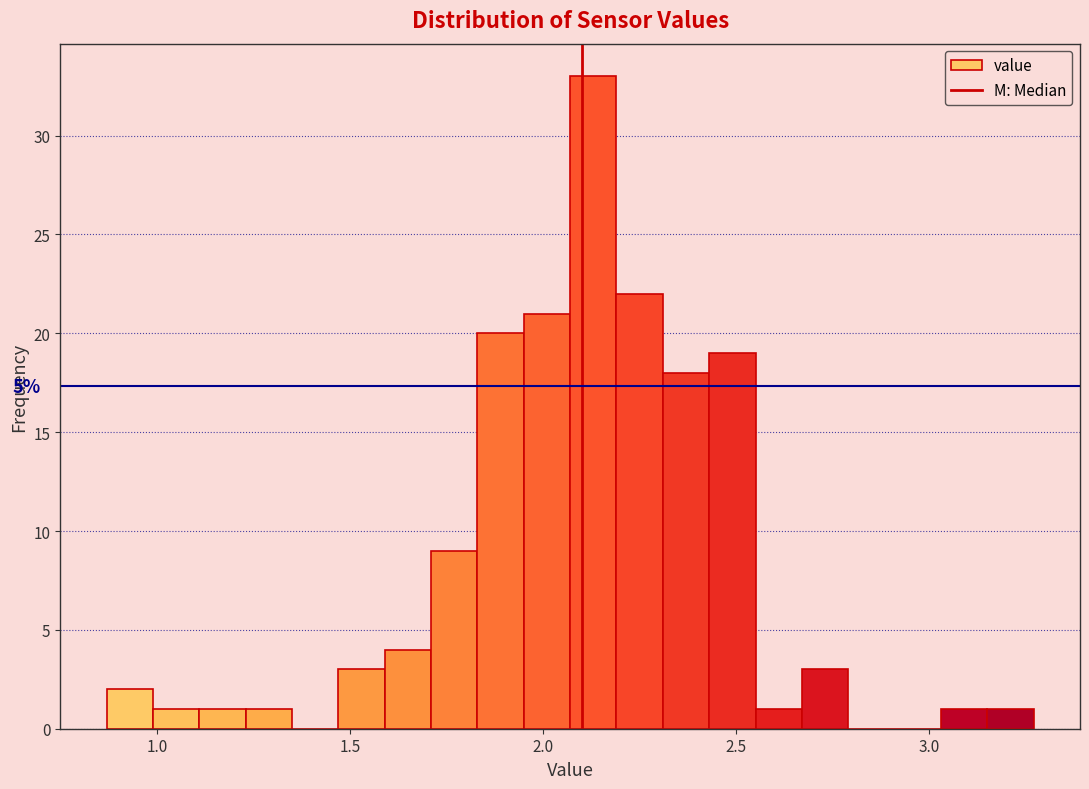

Around what value on the x-axis is the tallest bar? Give the approximate position of its centre, as read against the axis.

2.15